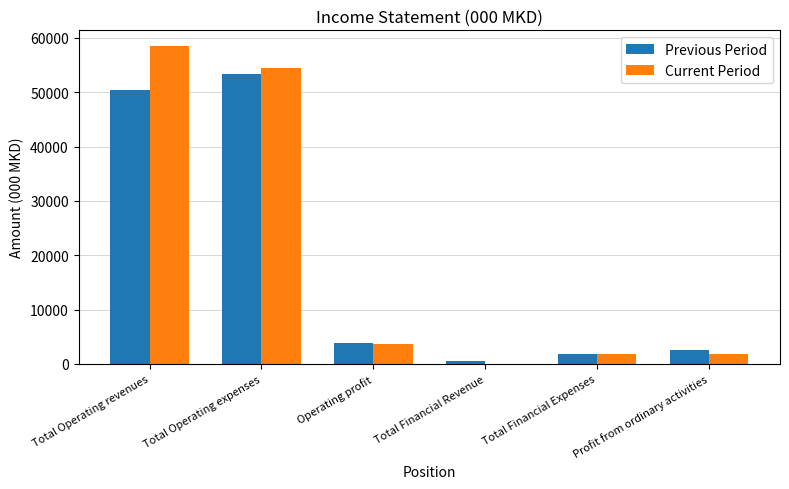

What is the total value across all series at Total Financial Expenses?

3505